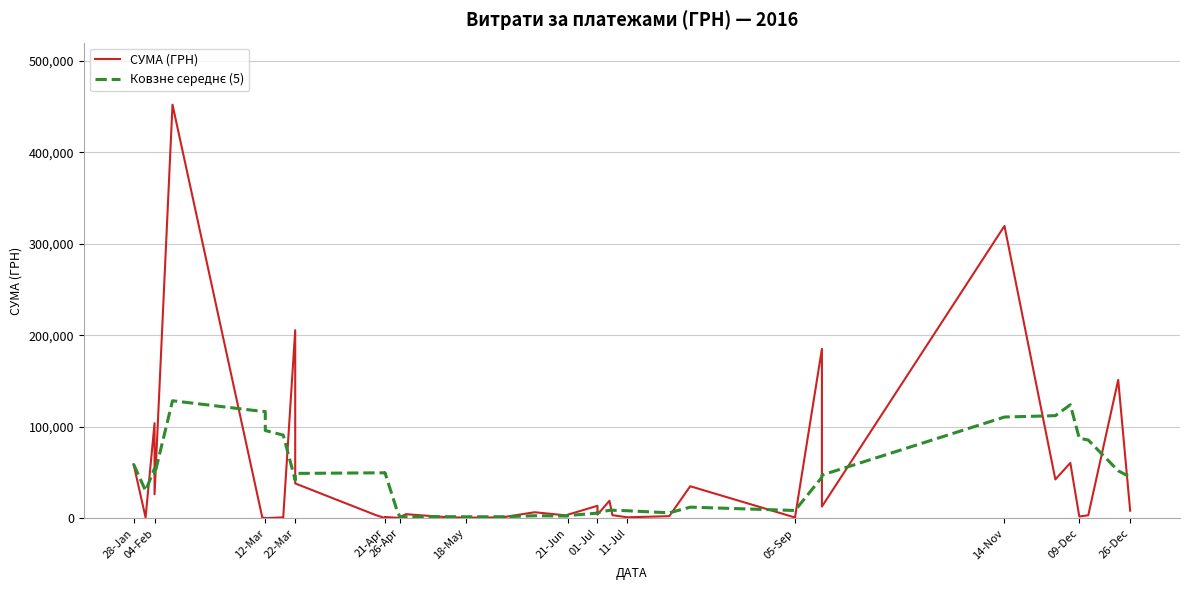

How many lines are shown in the chart?

2